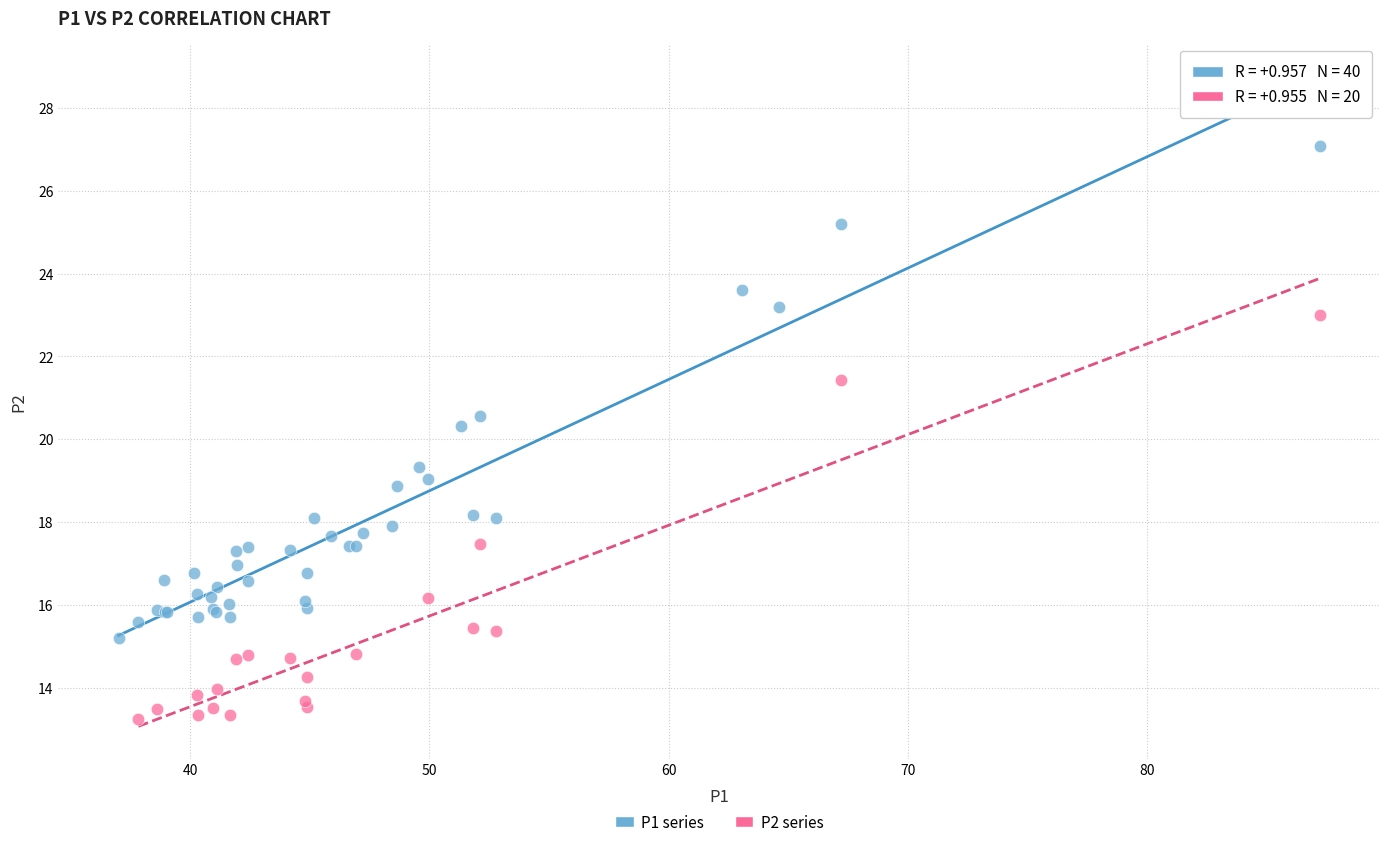

Which series has the largest Y range (max minus min)?

P1 series